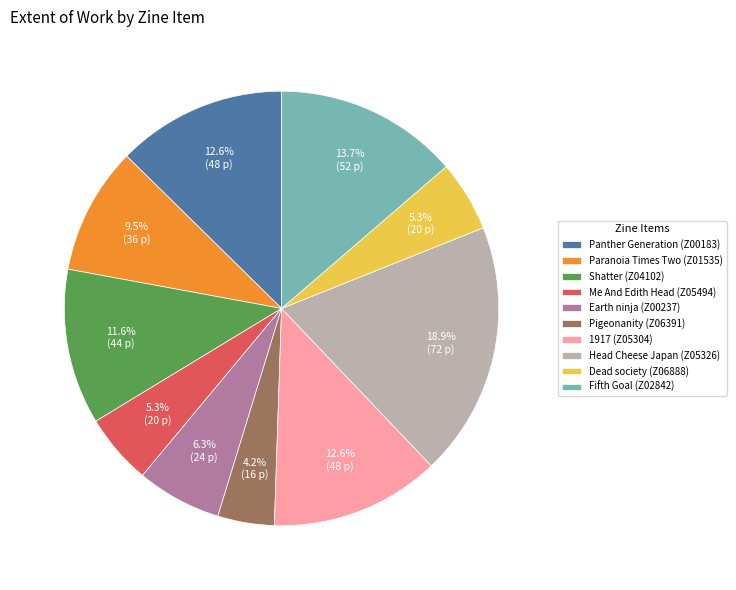

Which category has the smallest portion of the pie?

Pigeonanity (Z06391)